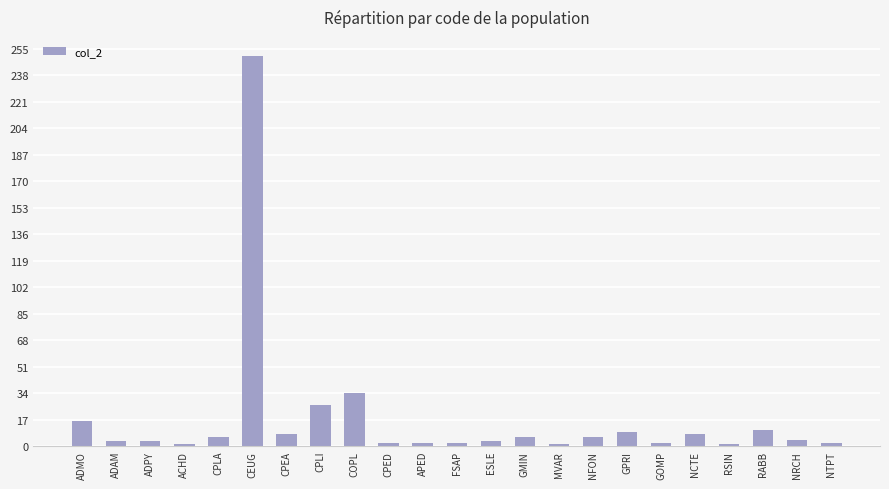

Which label corresponds to the largest value in the chart?

CEUG